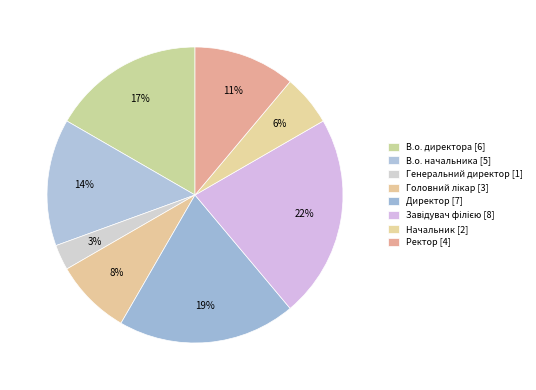

Is it true that Начальник is 6% of the pie?

True